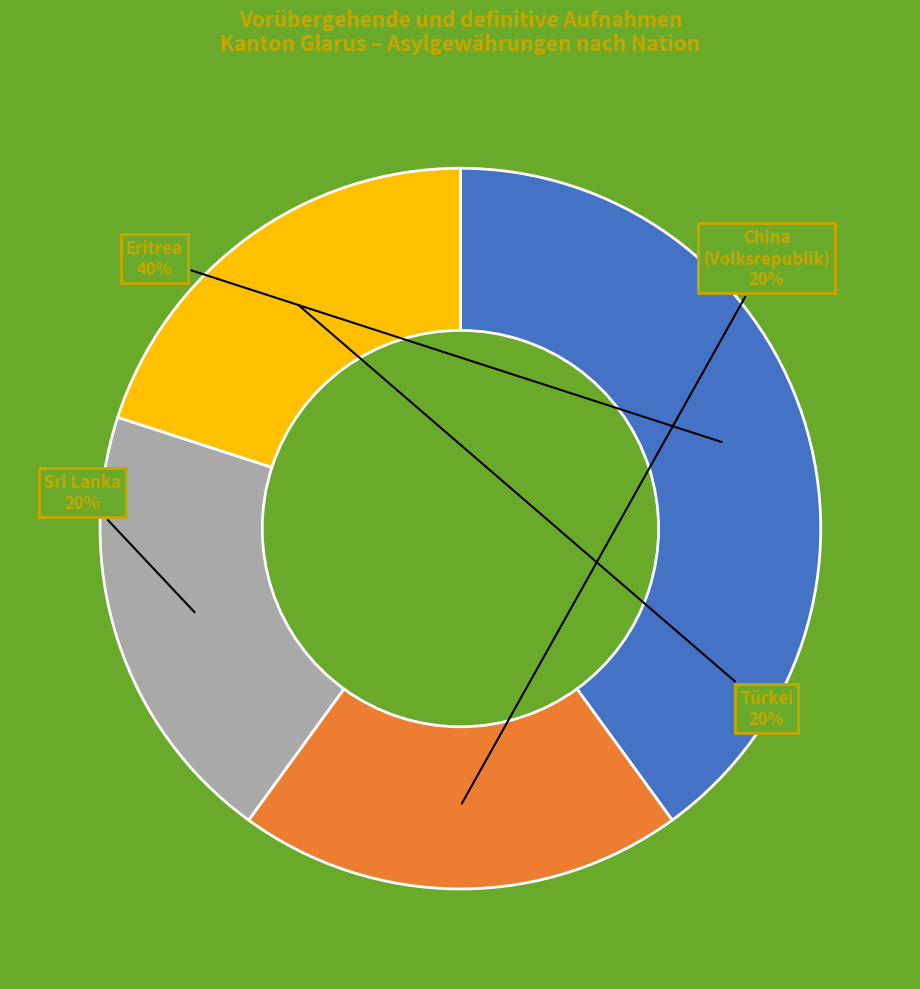

Does any single category account for the majority?

No